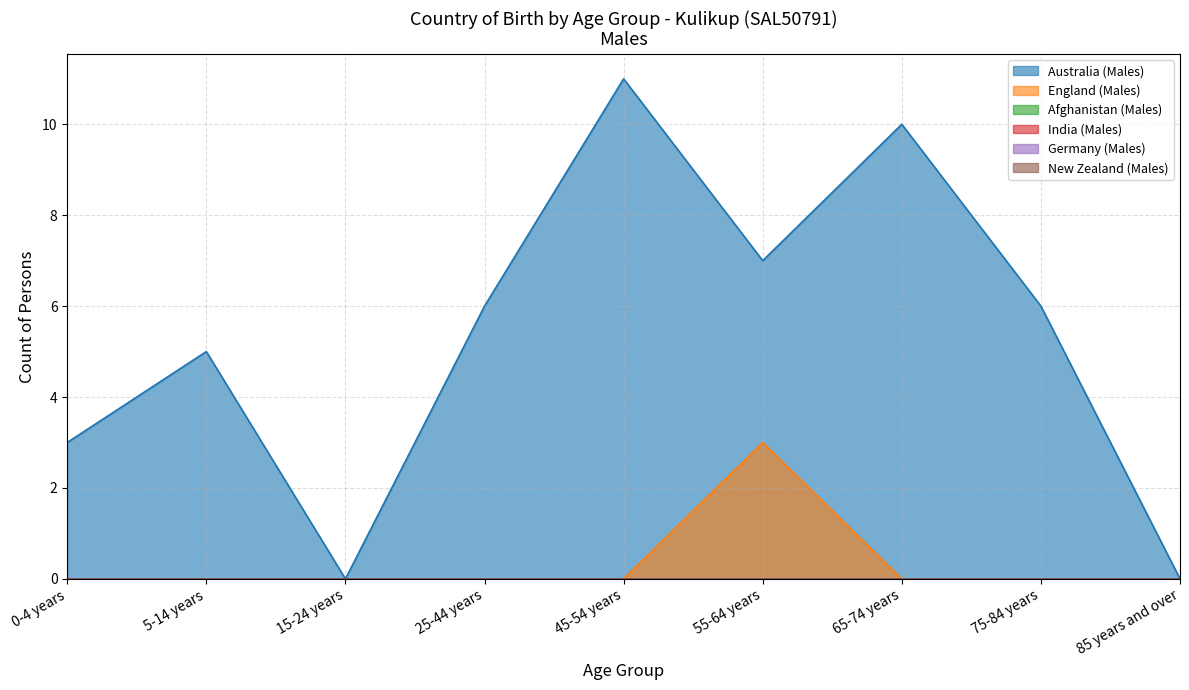

Rank the series by their maximum value, from lowest to highest.

Afghanistan (Males), India (Males), Germany (Males), New Zealand (Males), England (Males), Australia (Males)